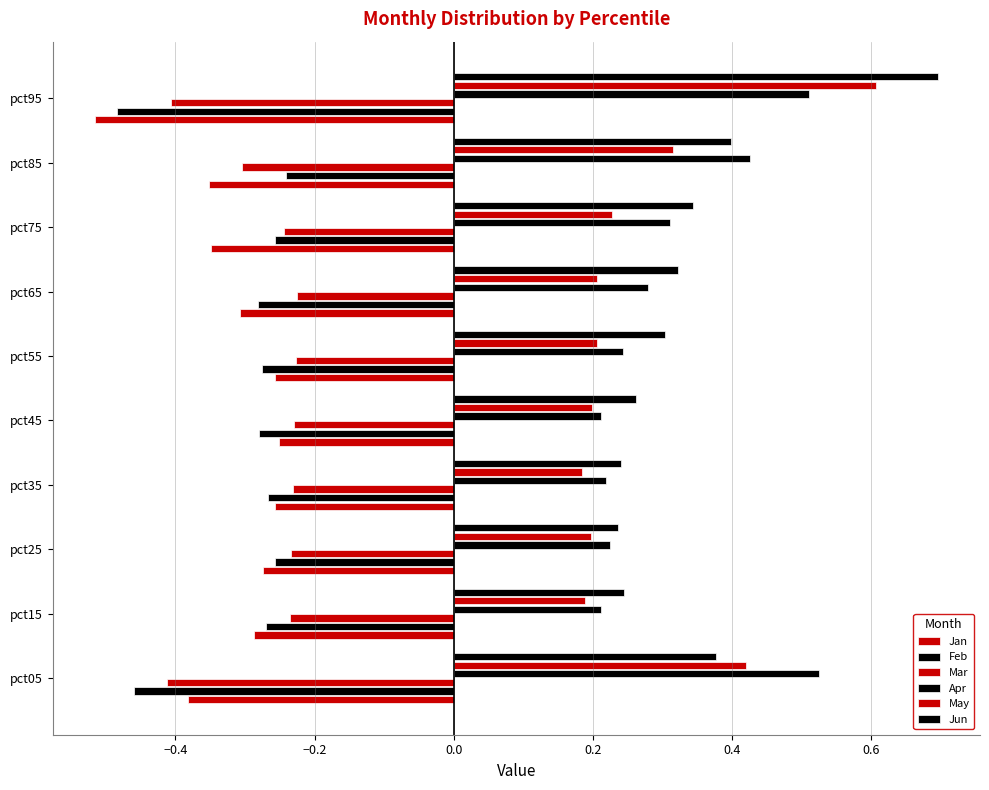

What is the difference between the second highest and minimum values in the Mar series?

0.2